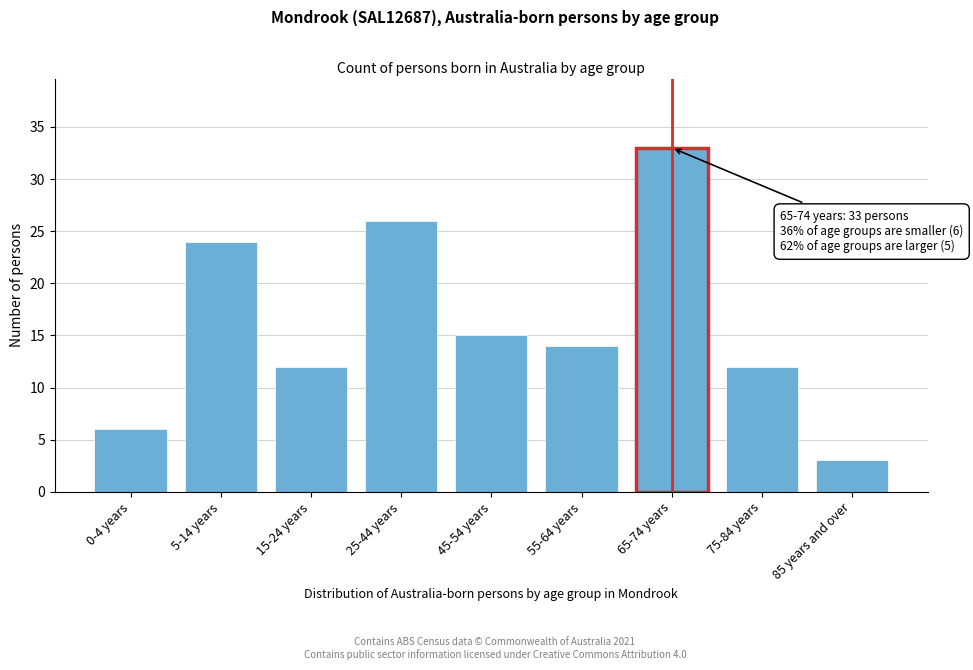

Reading left to right, transcribe all the data shown in this chart.

6	24	12	26	15	14	33	12	3